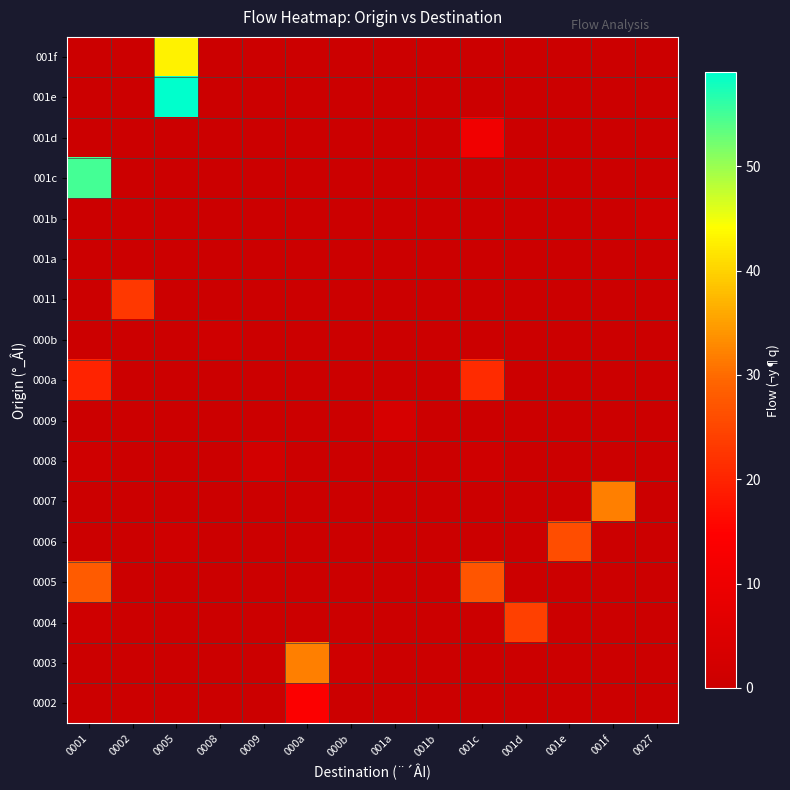

What is the maximum value shown in the chart?

59